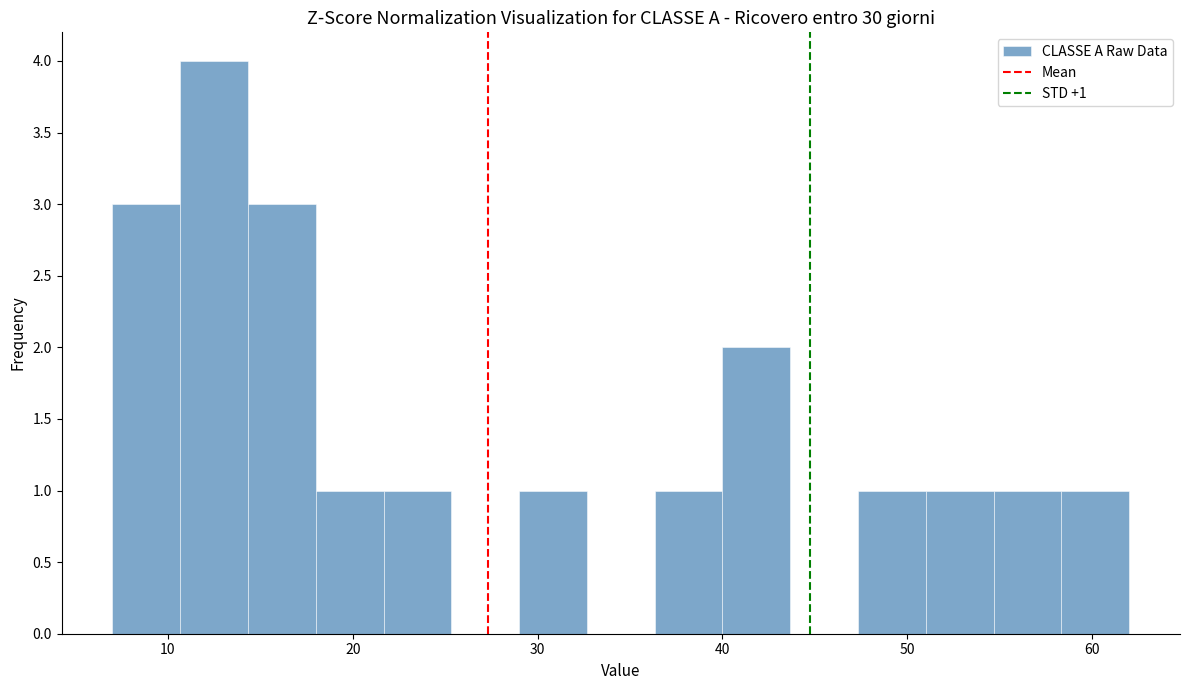

Around what value on the x-axis is the tallest bar? Give the approximate position of its centre, as read against the axis.

13